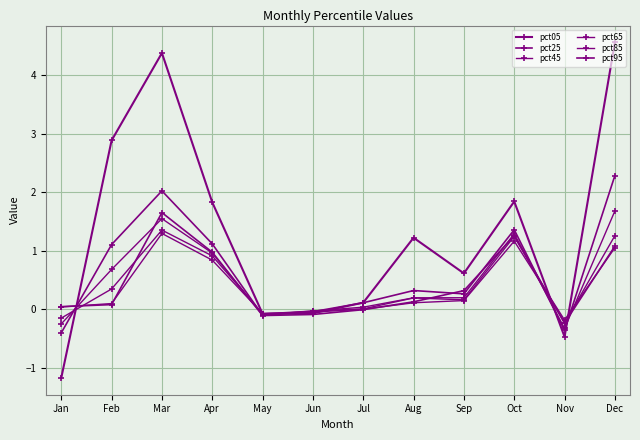

Reading right to left, what are all the values shown in this chart?

pct05: 4.6	-0.5	1.8	0.6	1.2	0.1	-0.1	-0.1	1.8	4.4	2.9	-1.2
pct25: 2.3	-0.4	1.4	0.3	0.3	0.1	-0.0	-0.1	1.1	2.0	1.1	-0.4
pct45: 1.7	-0.3	1.3	0.2	0.2	0.0	-0.0	-0.1	1.0	1.5	0.7	-0.3
pct65: 1.3	-0.2	1.2	0.2	0.2	0.0	-0.0	-0.1	0.9	1.4	0.3	-0.2
pct85: 1.0	-0.2	1.2	0.1	0.1	-0.0	-0.1	-0.1	0.8	1.3	0.1	0.0
pct95: 1.1	-0.2	1.3	0.3	0.1	-0.0	-0.1	-0.1	1.0	1.6	0.1	0.0